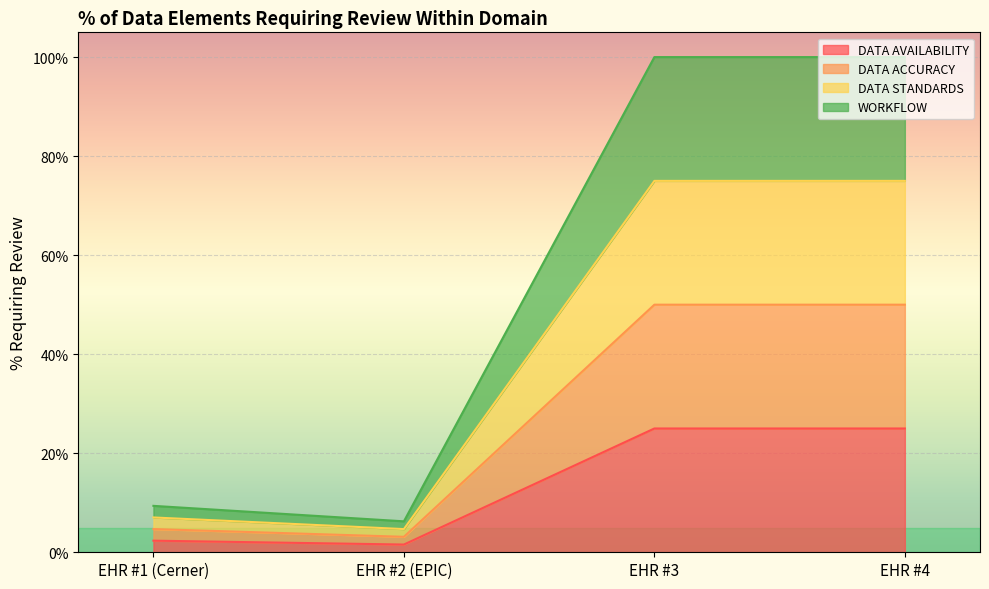

What is the value of the DATA STANDARDS point at the 1st from the left?

0.1